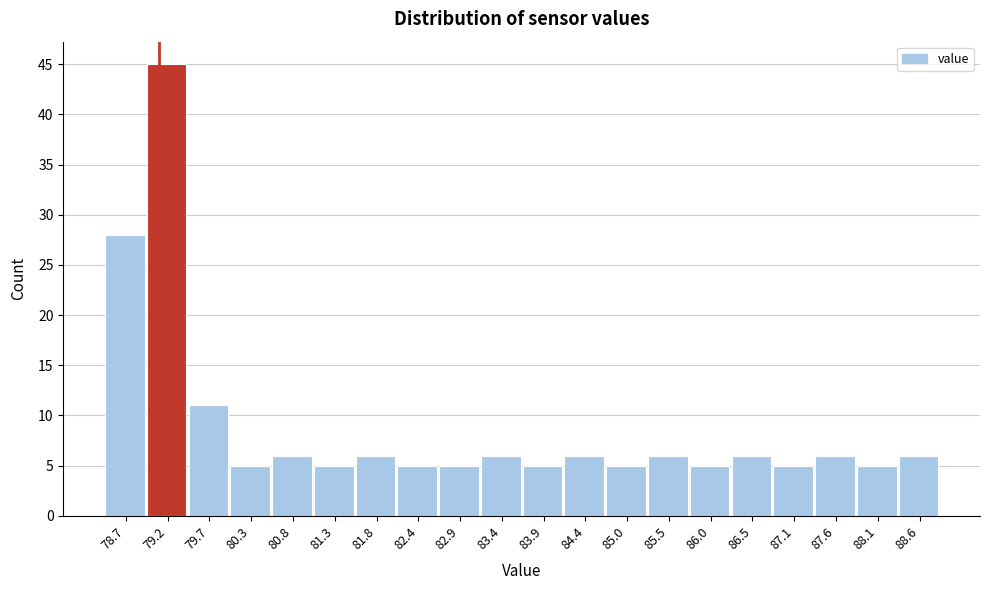

Which range on the x-axis has the tallest bar?

78.9 to 79.5